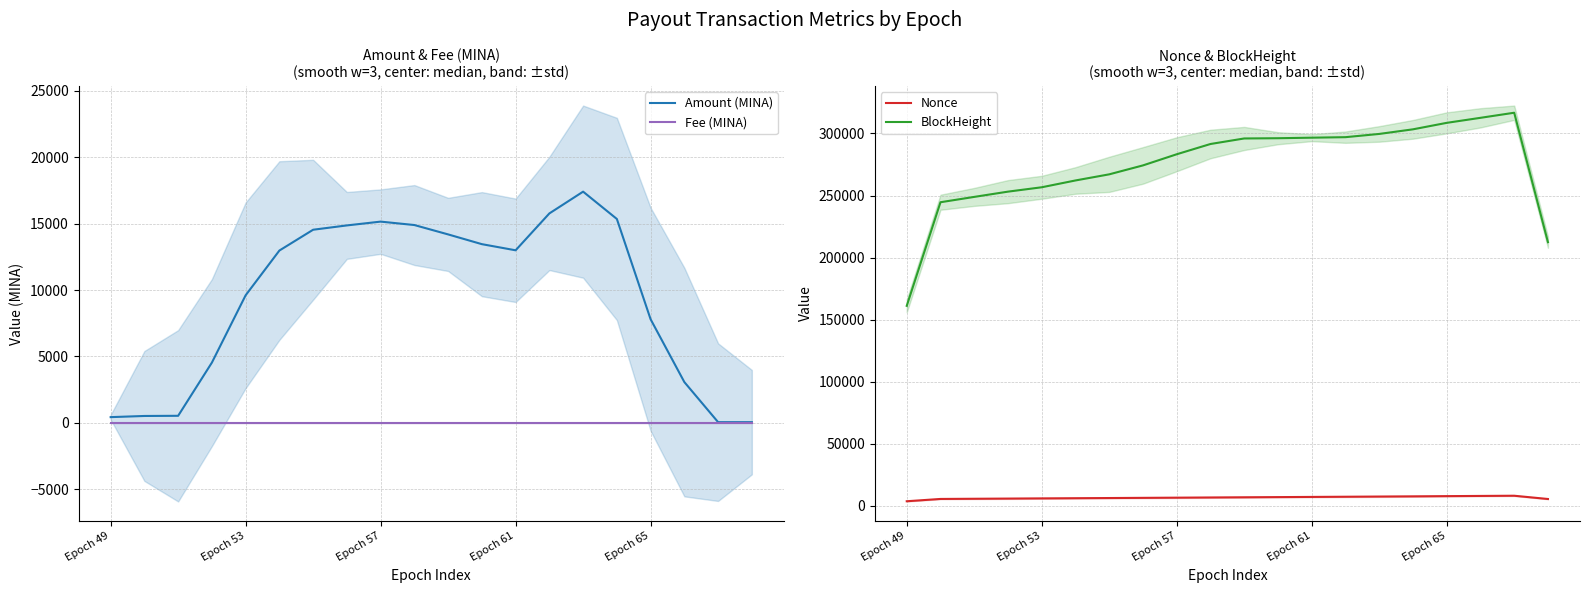

True or false: Amount (MINA) and Fee (MINA) intersect in this chart.

False